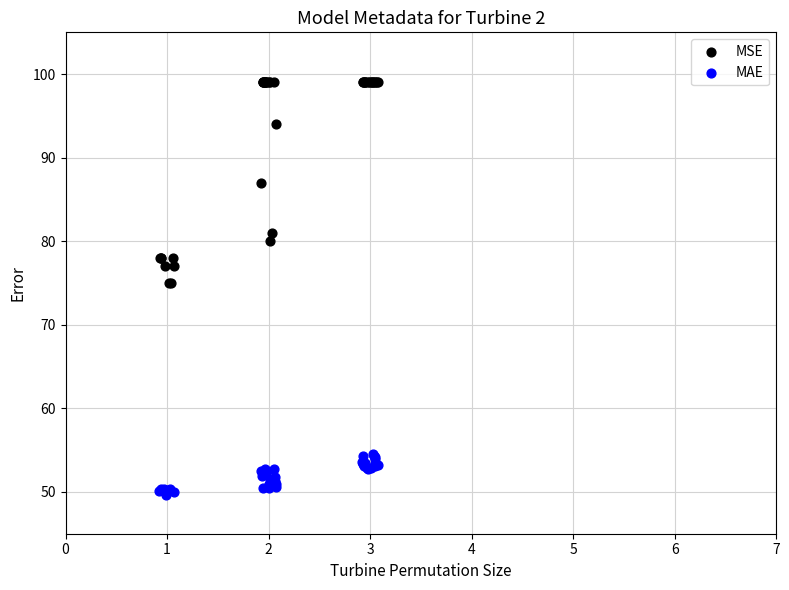

Which series has the largest Y range (max minus min)?

MSE